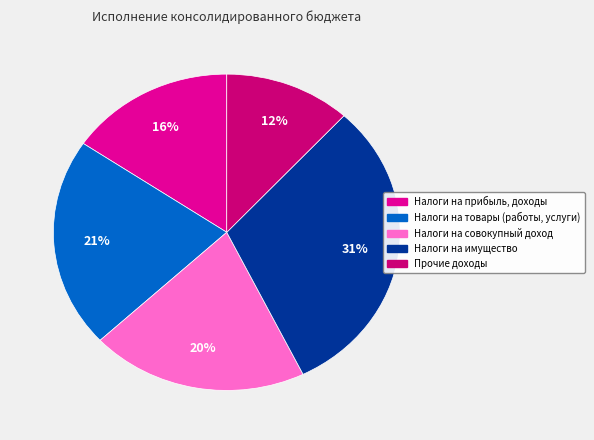

To the nearest percent, what portion does Налоги на совокупный доход represent?

20%